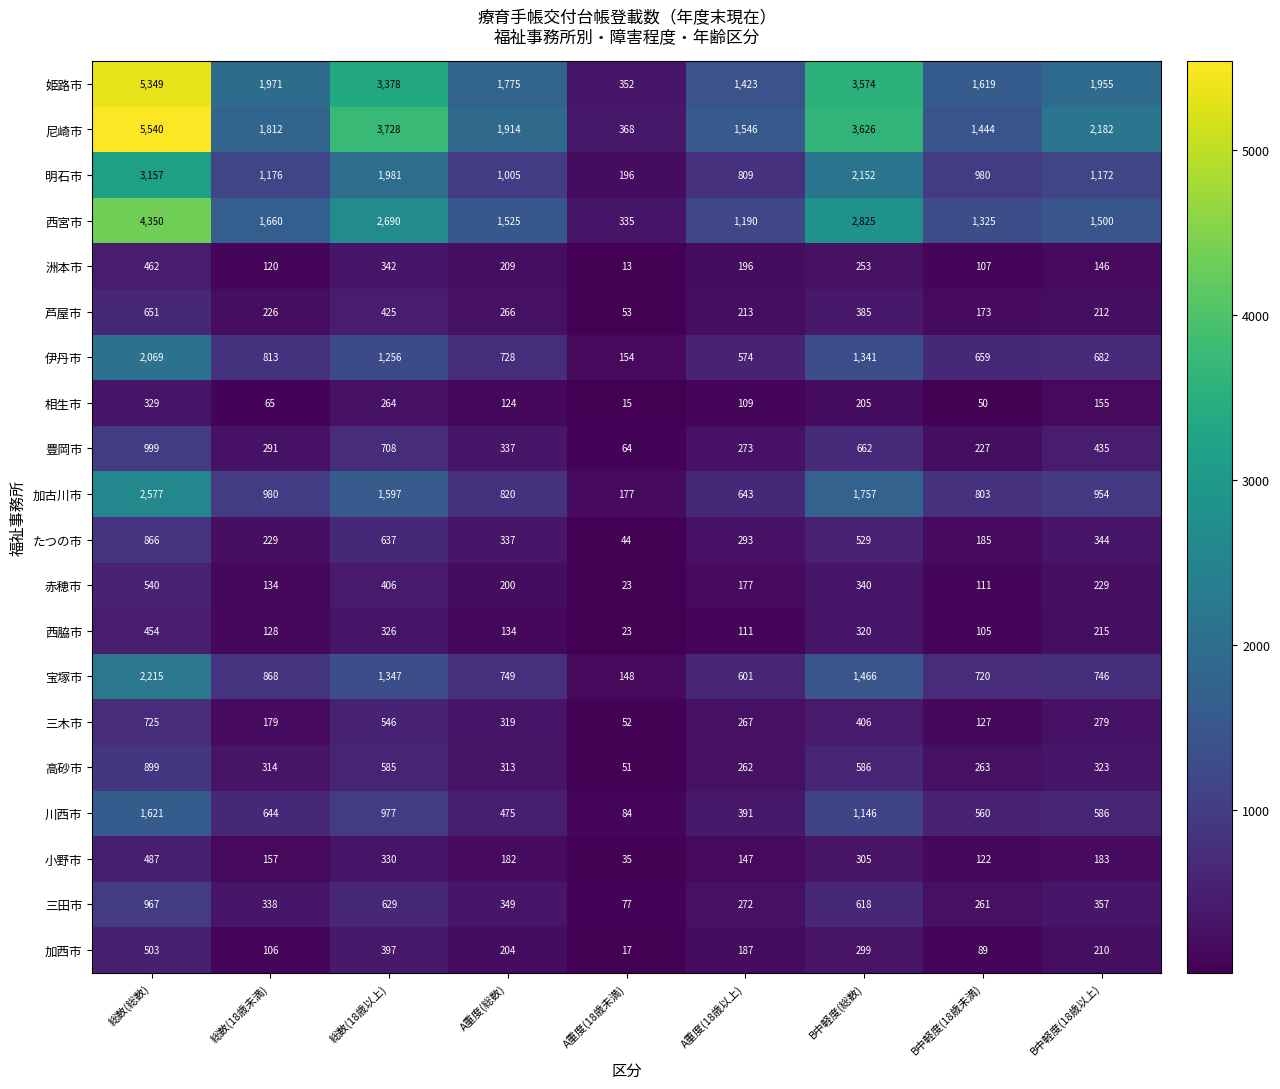

How many data points does each series have?

9